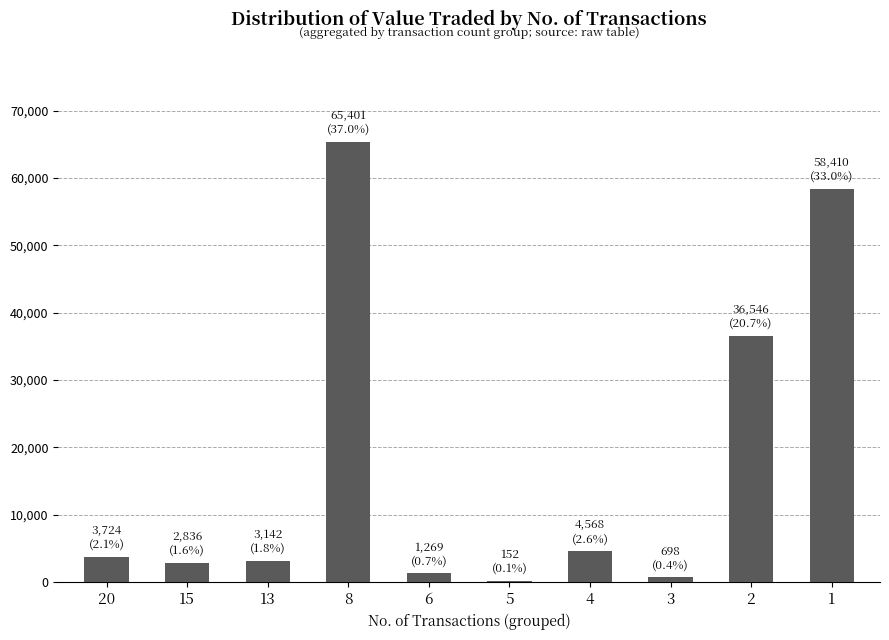

True or false: the data shows 152 at 5.

True